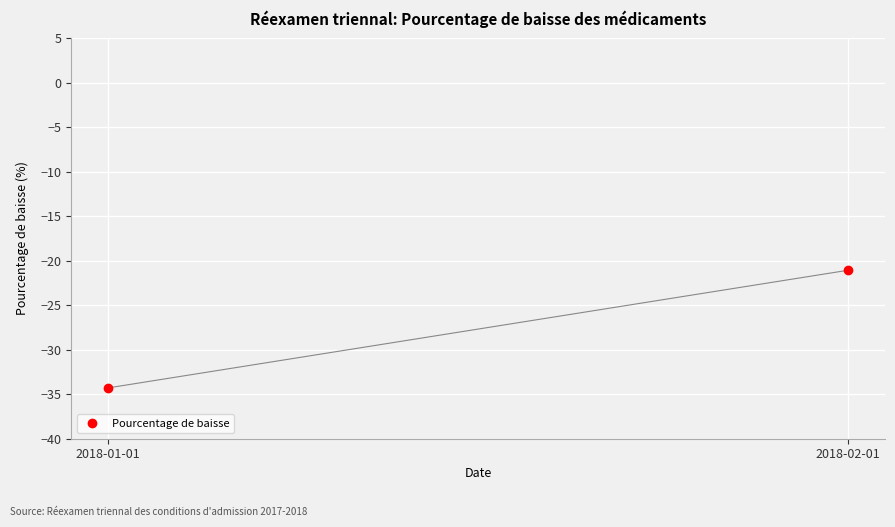

What is the label of the 1st point from the left?

2018-01-01